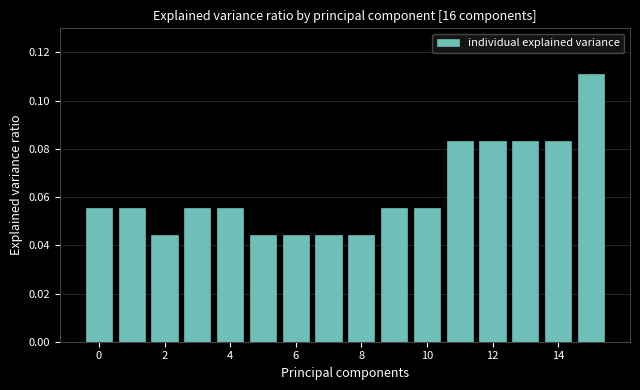

Count the values in the range 0 to 1.

16